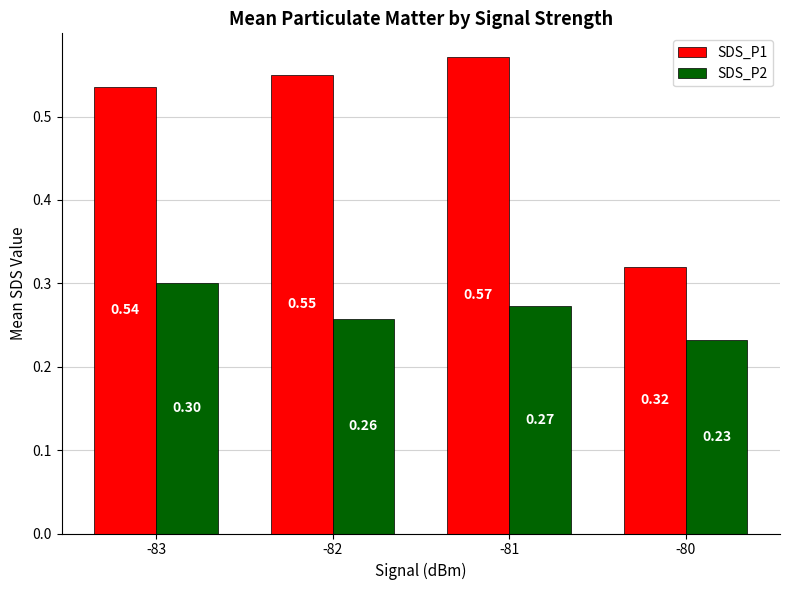

Are the bars horizontal?

No